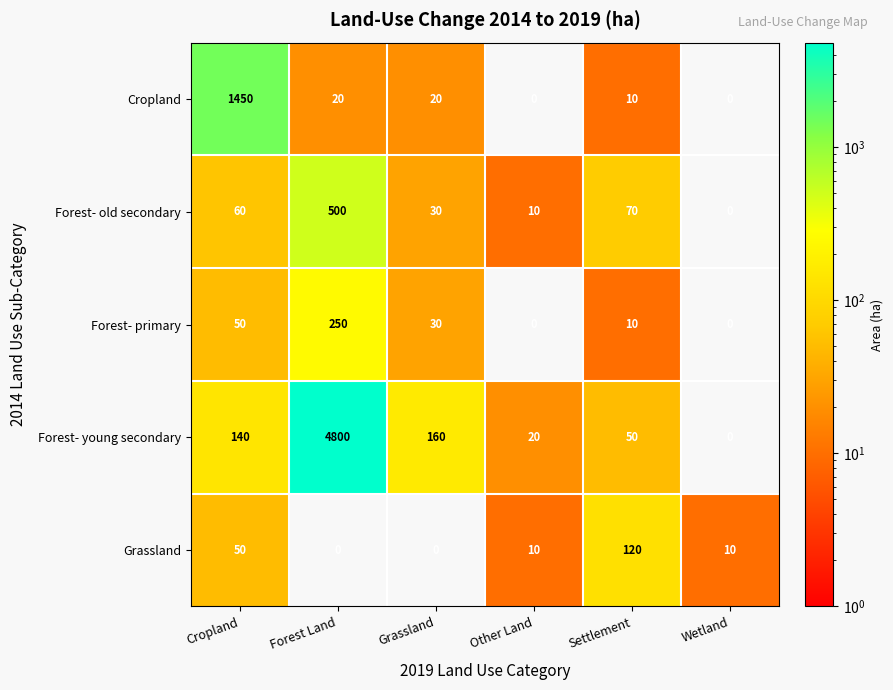

Which series has the largest total across all categories?

Forest- young secondary